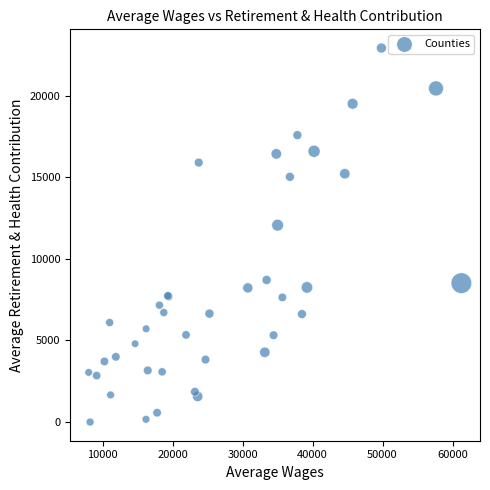

What Y value in the scatter plot is closest to 11454?

12058.6